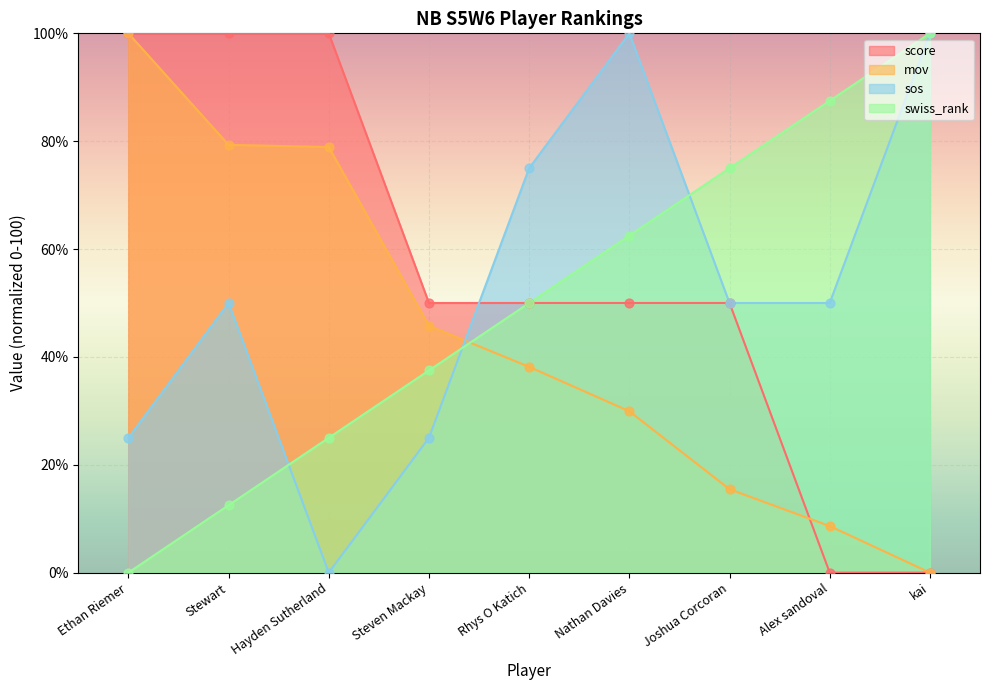

What is the total value across all series at Joshua Corcoran?

190.5